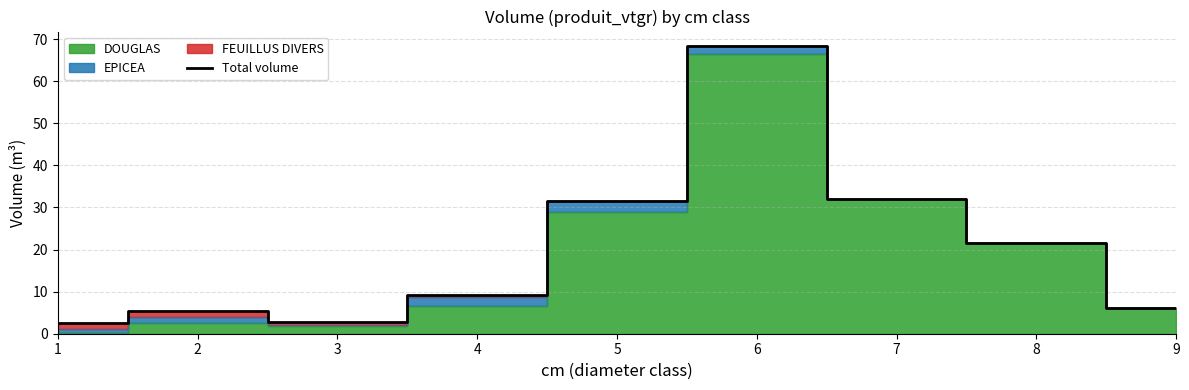

Is it true that the value at 4 is 9.2?

True